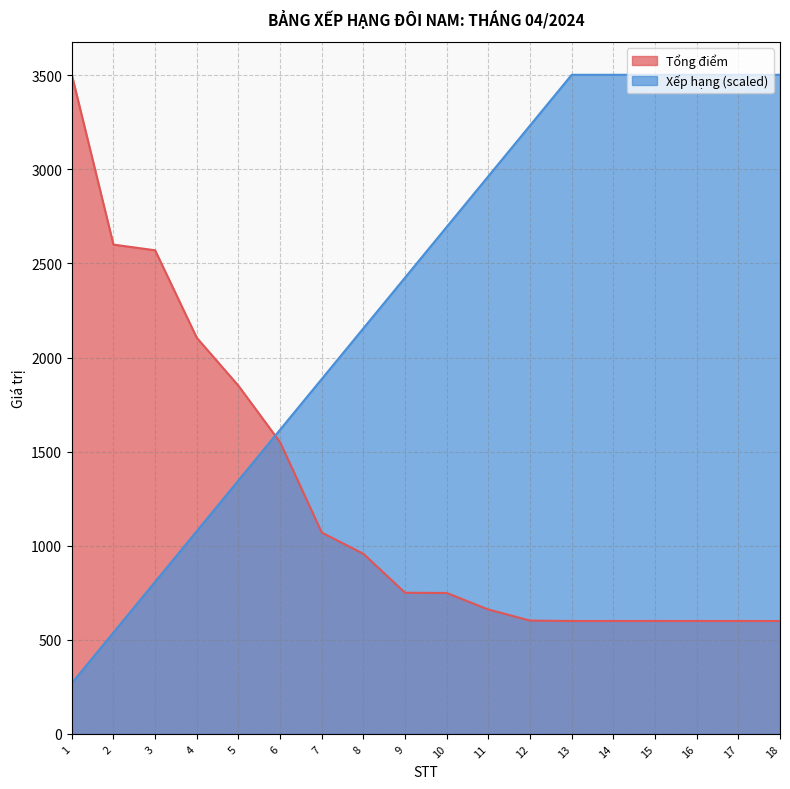

What is the spread (max minus min) of values at 13?

2902.5